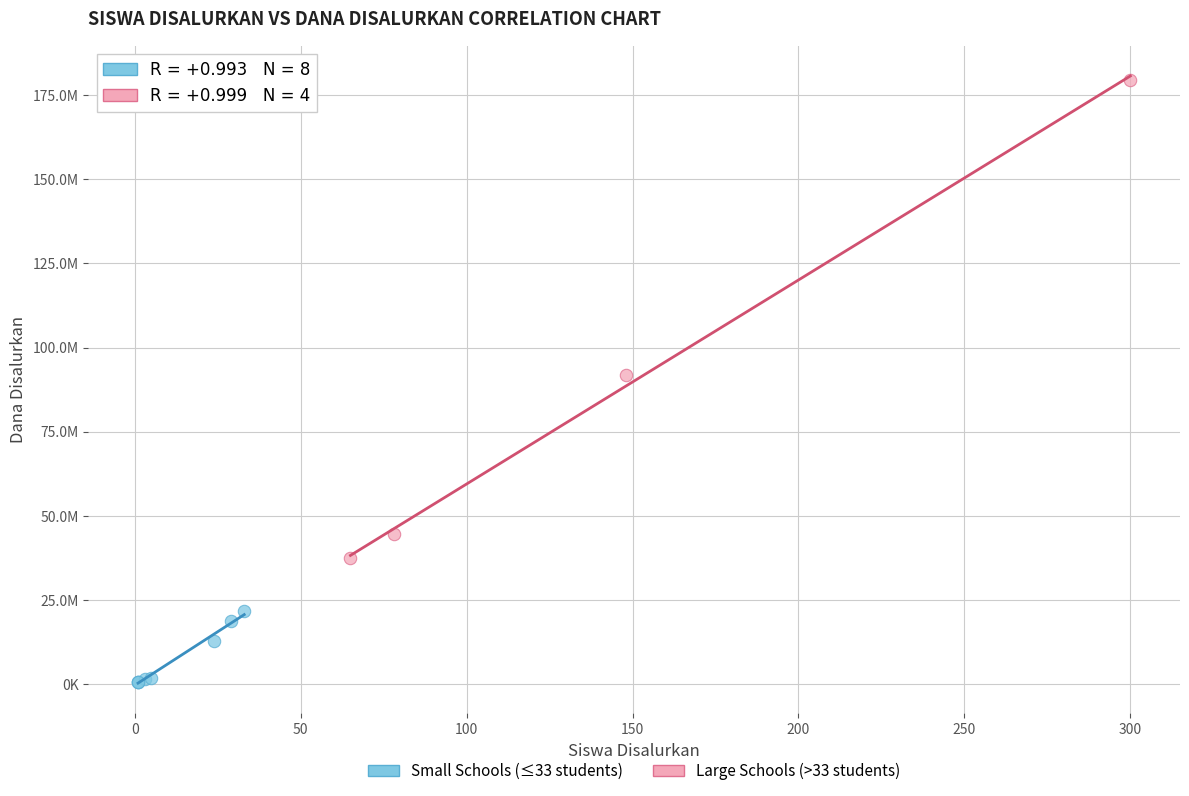

What are all the series names shown in the legend?

Small Schools (≤33 students), Large Schools (>33 students)